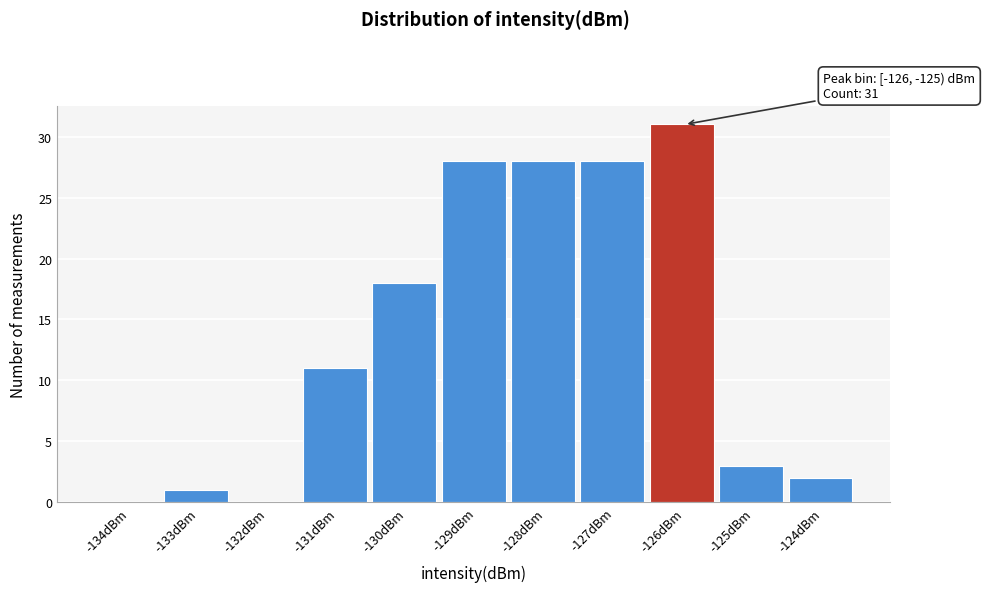

Reading left to right, list all the values displayed in this chart.

-134dBm=0	-133dBm=1	-132dBm=0	-131dBm=11	-130dBm=18	-129dBm=28	-128dBm=28	-127dBm=28	-126dBm=31	-125dBm=3	-124dBm=2